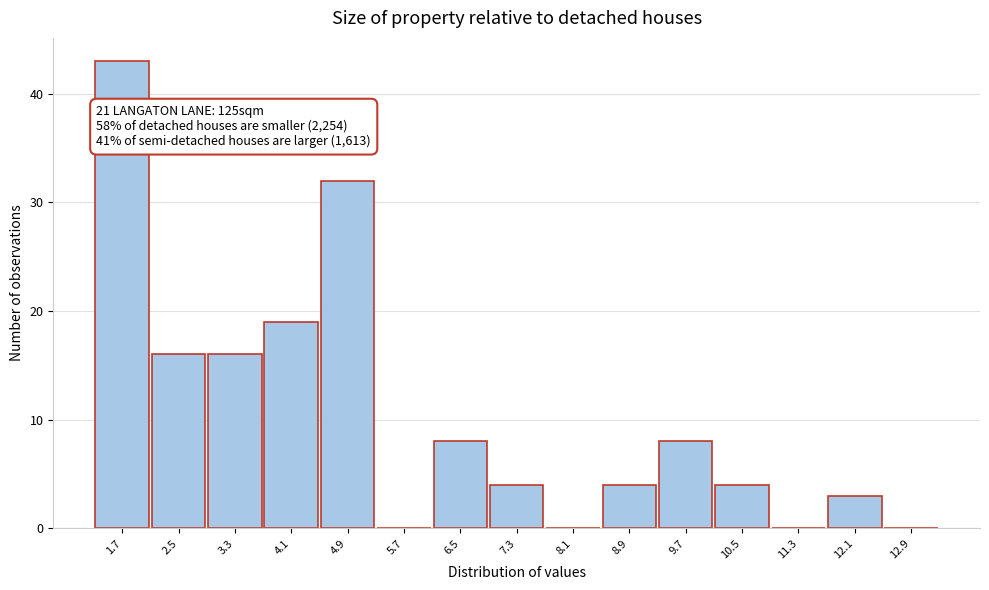

Reading right to left, transcribe all the data shown in this chart.

12.9=0	12.1=3	11.3=0	10.5=4	9.7=8	8.9=4	8.1=0	7.3=4	6.5=8	5.7=0	4.9=32	4.1=19	3.3=16	2.5=16	1.7=43